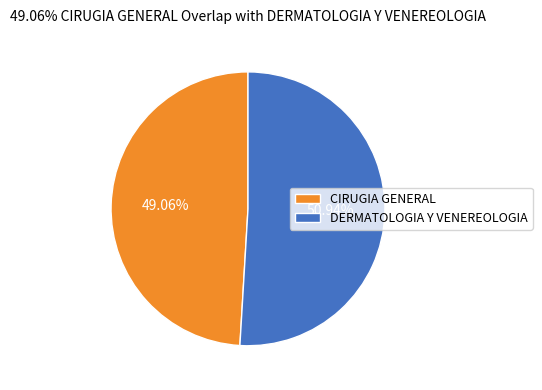

Which has a higher value, DERMATOLOGIA Y VENEREOLOGIA or CIRUGIA GENERAL?

DERMATOLOGIA Y VENEREOLOGIA